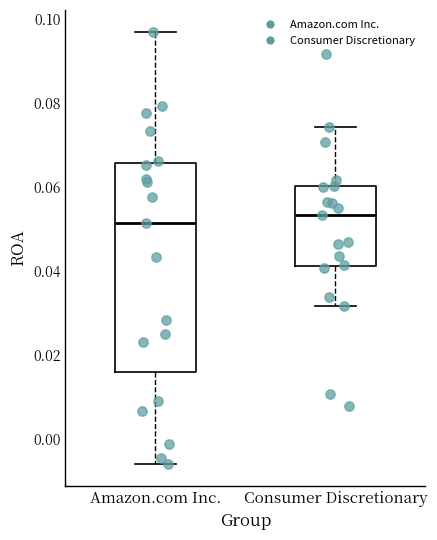

Reading left to right, read every box against the y-axis: the position of its median line, the range the box covers, and the ends of its whiskers. The values are not printed on the chart, so give them approximately, as read against the axis.

Amazon.com Inc.: median 0.052, box 0.016 to 0.066, whiskers -0.006 to 0.098
Consumer Discretionary: median 0.054, box 0.042 to 0.060, whiskers 0.032 to 0.074